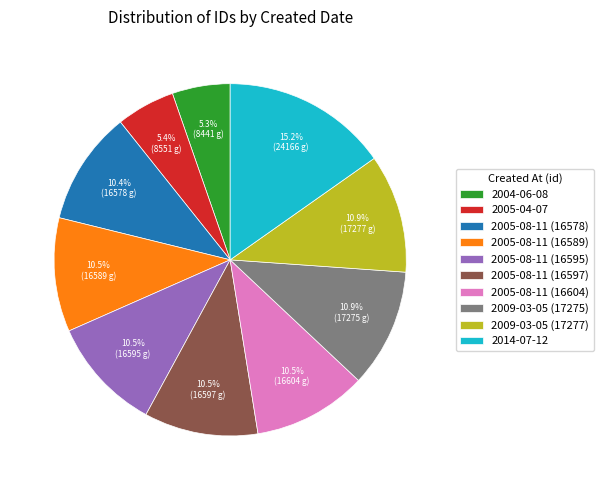

To the nearest percent, what is the difference between the largest and smallest slice percentages?

10%